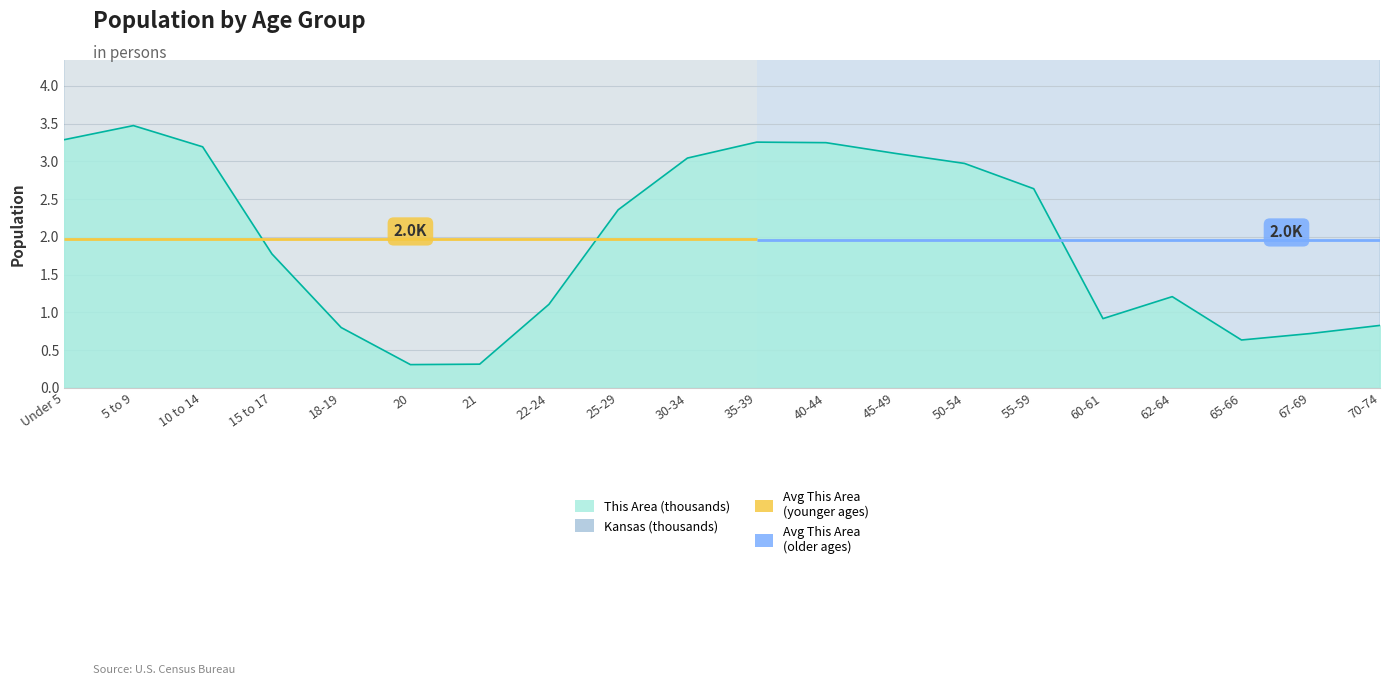

The value of This Area at 18-19 is 0.8. True or false?

True